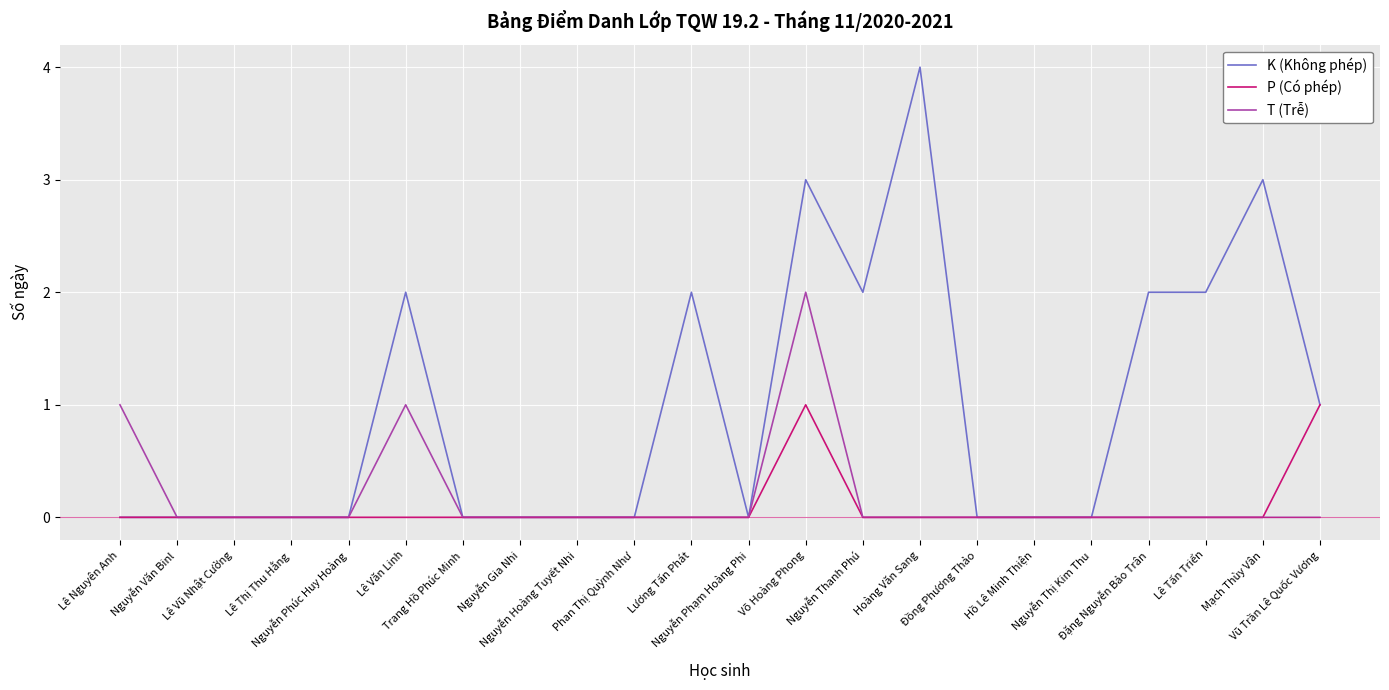

Is this an area chart (filled region under the line)?

No